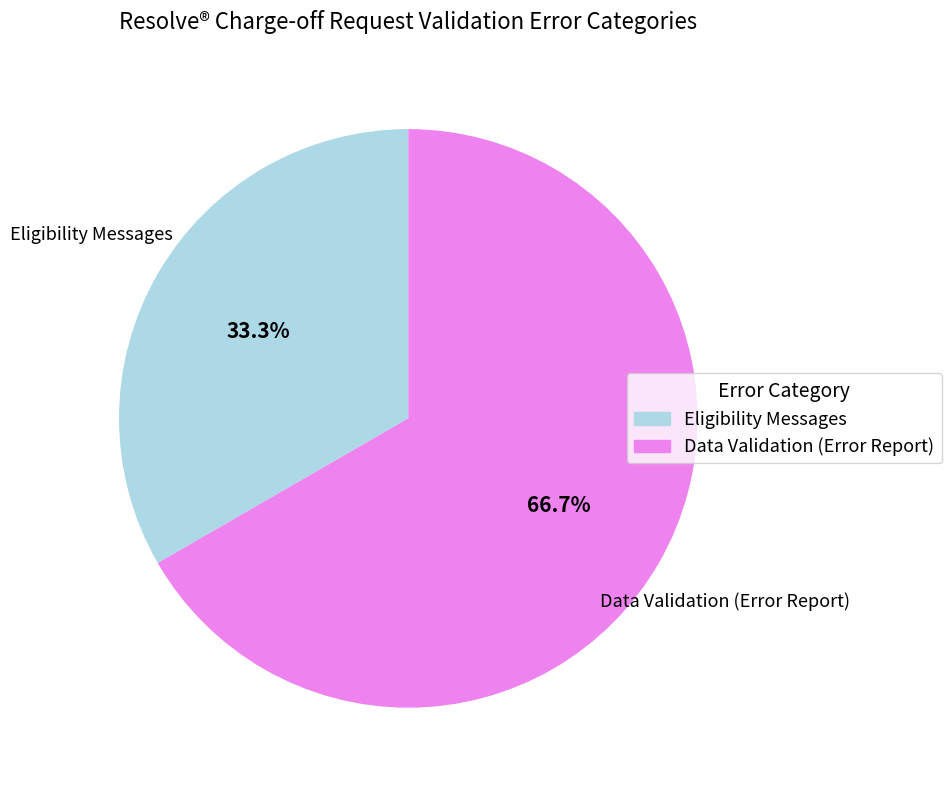

To the nearest percent, what is the difference between the Data Validation (Error Report) and Eligibility Messages slice percentages?

33%